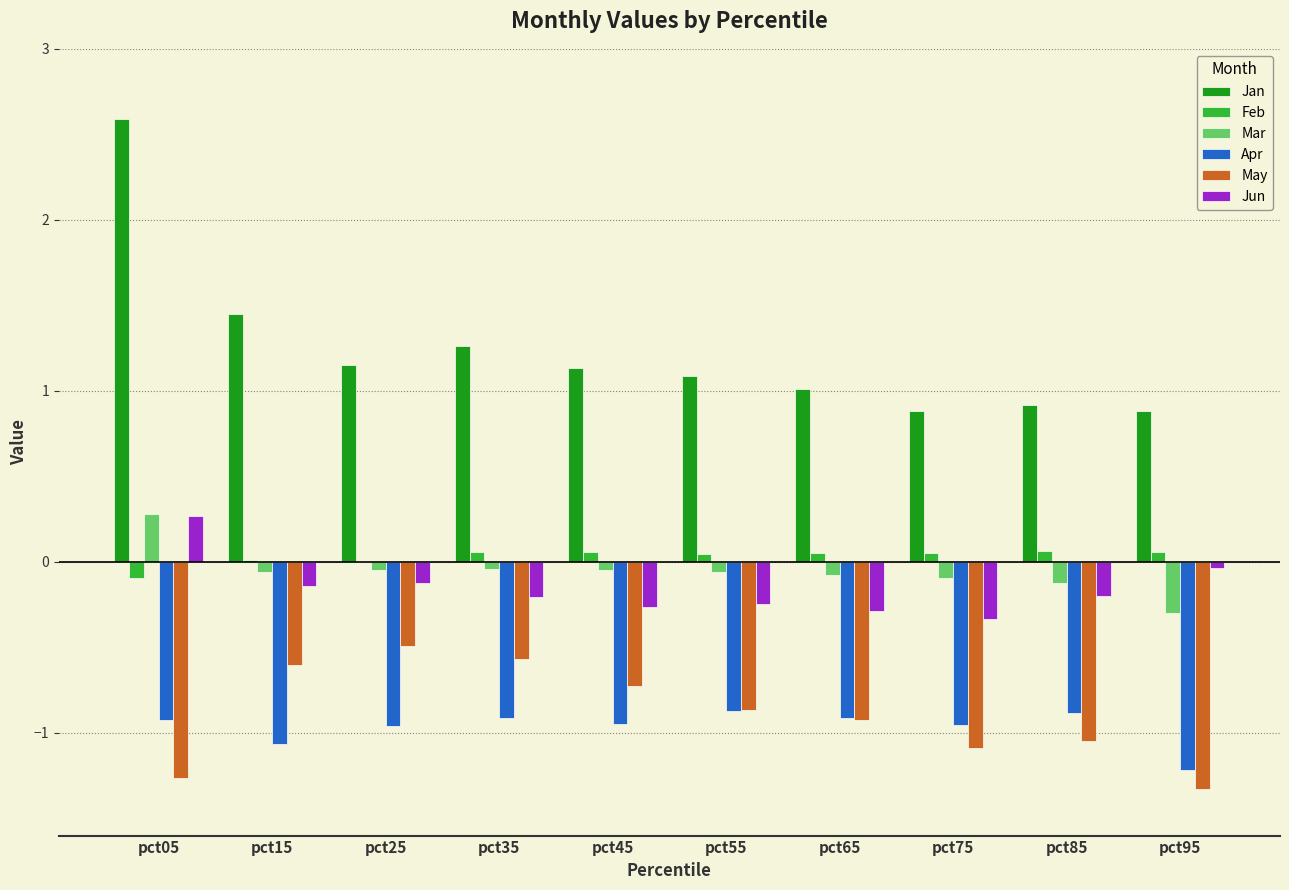

Which series has the largest total across all categories?

Jan